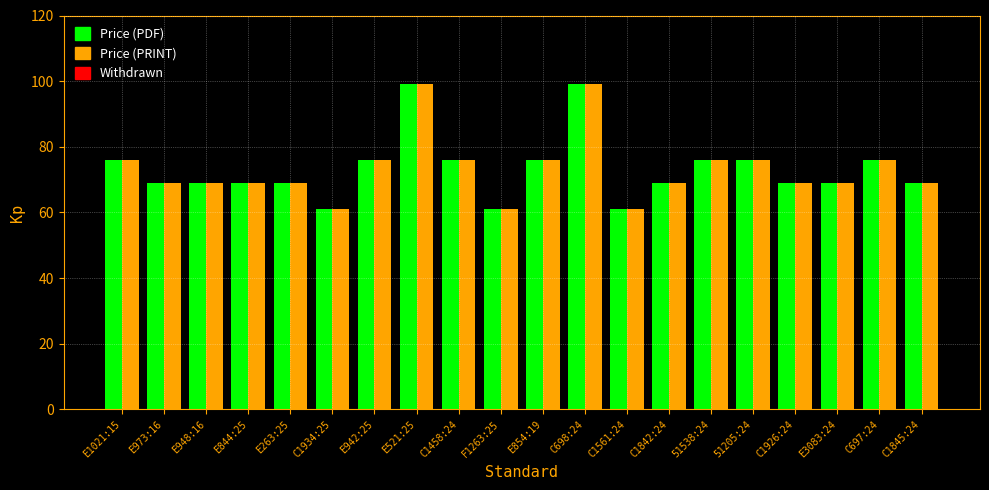

How many Price (PDF) values are between 69 and 76?

15